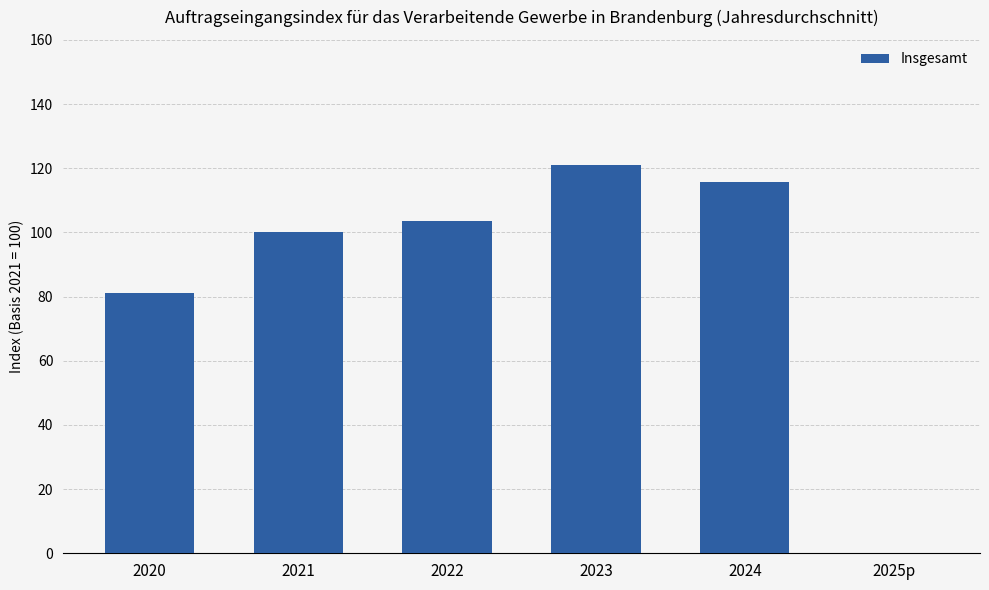

What is the sum of all values?

521.5